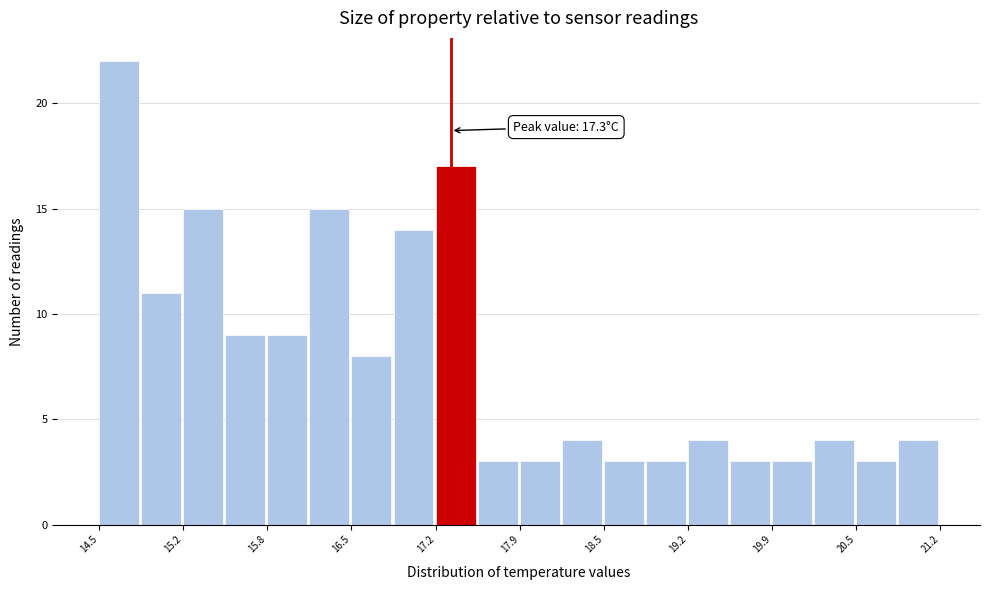

Around what value on the x-axis is the tallest bar? Give the approximate position of its centre, as read against the axis.

14.7